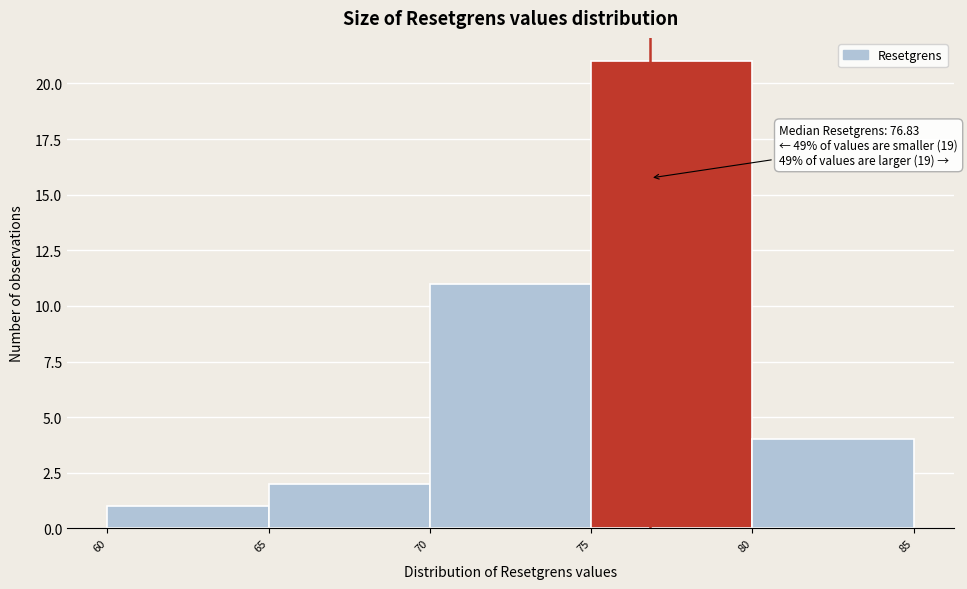

Over which range of the x-axis is the bar tallest?

75 to 80